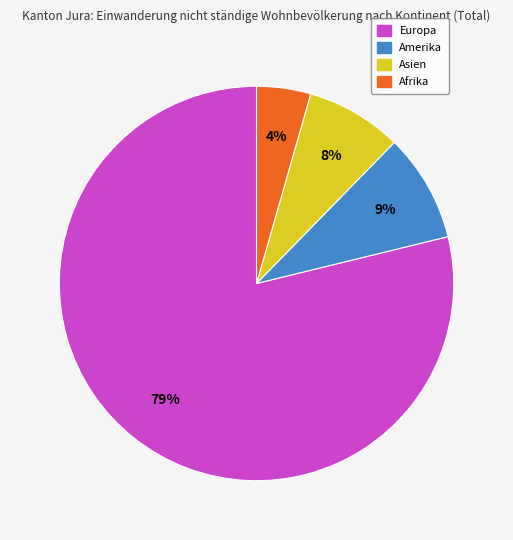

Is there a majority slice in this chart?

Yes